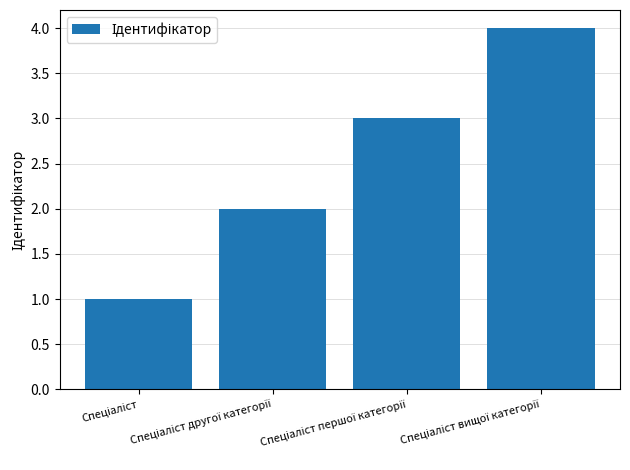

What is the sum of all values?

10